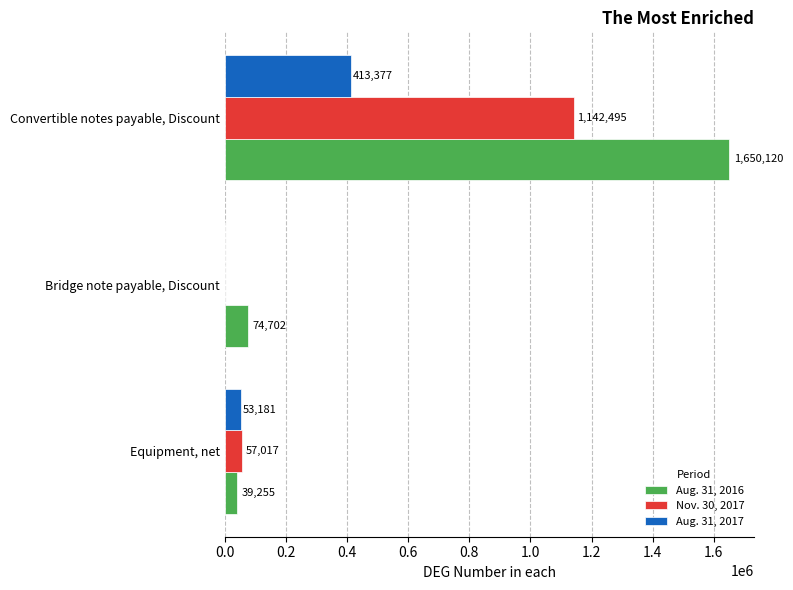

Where is Aug. 31, 2016 nearest to the value 844687?

Bridge note payable, Discount